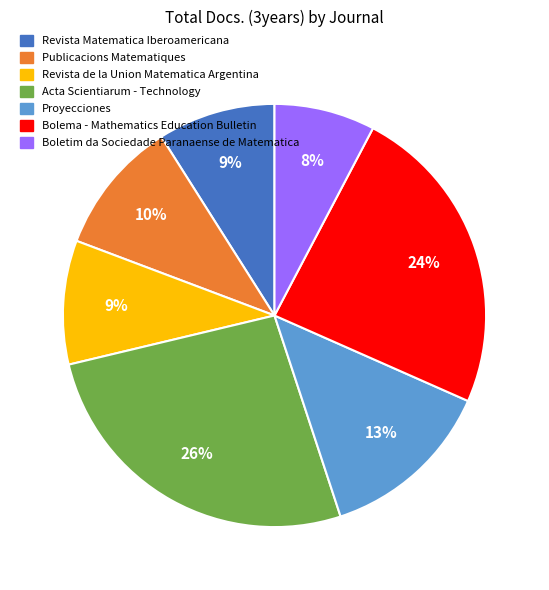

What percentage is the Bolema - Mathematics Education Bulletin slice, to the nearest percent?

24%